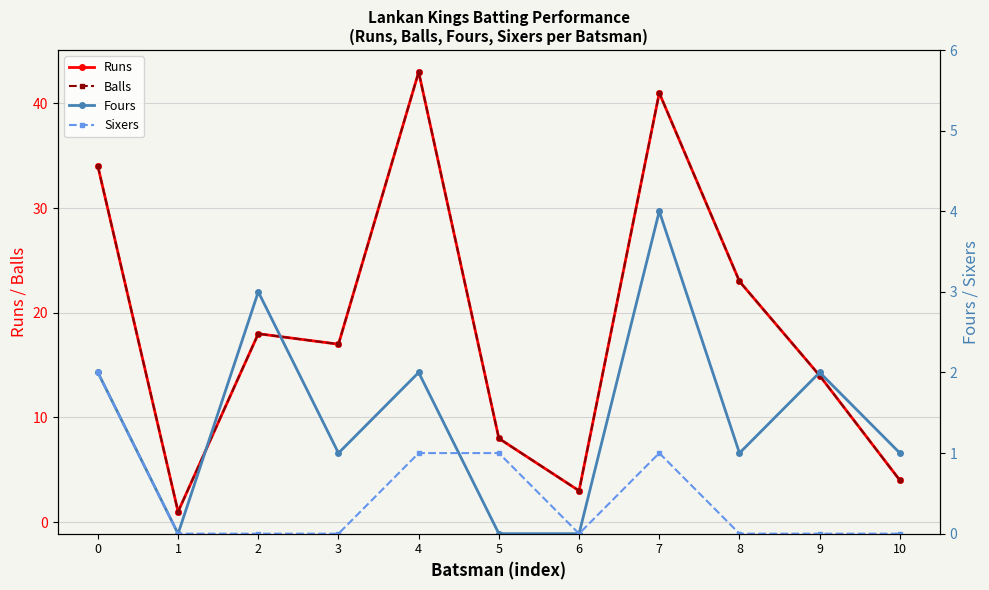

Where is Sixers nearest to the value 1?

4